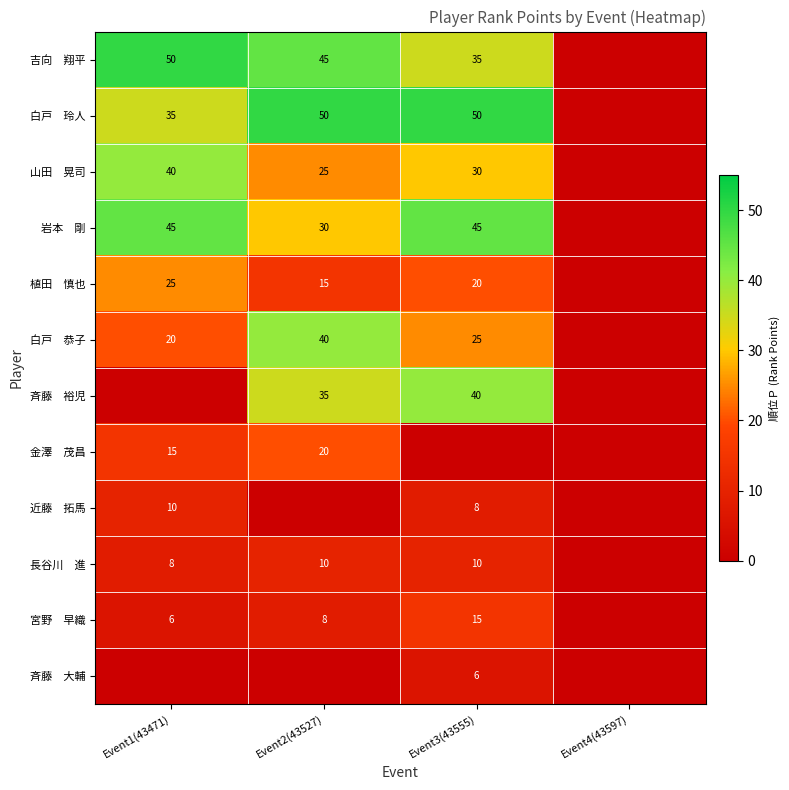

What is the difference between the 山田 晃司 values at Event2(43527) and Event1(43471)?

15